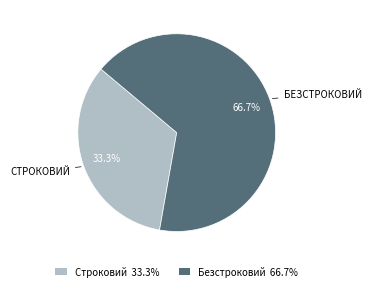

The Строковий slice represents 33% of the pie. True or false?

True